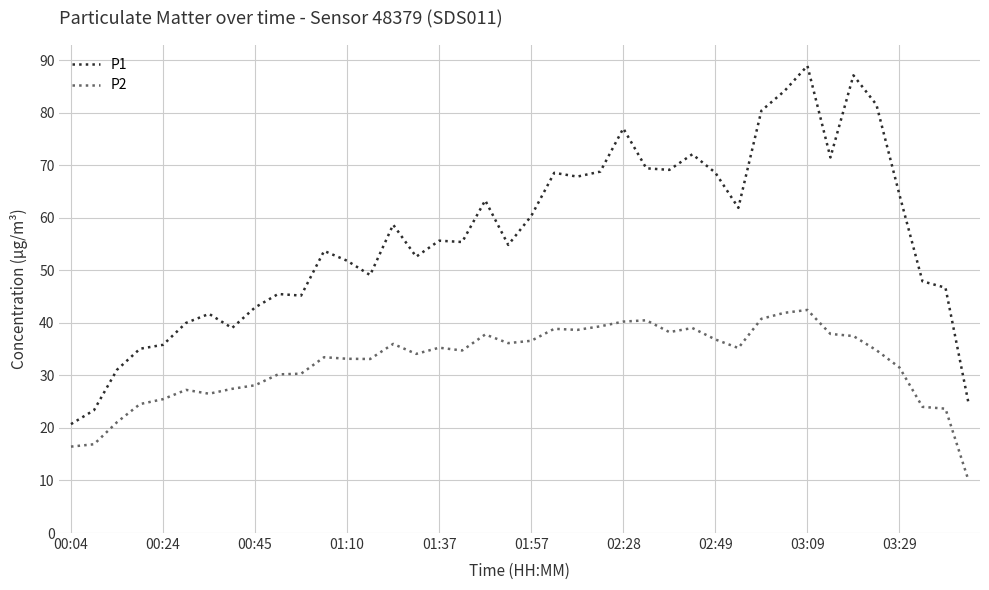

Does the chart have visible grid lines?

Yes